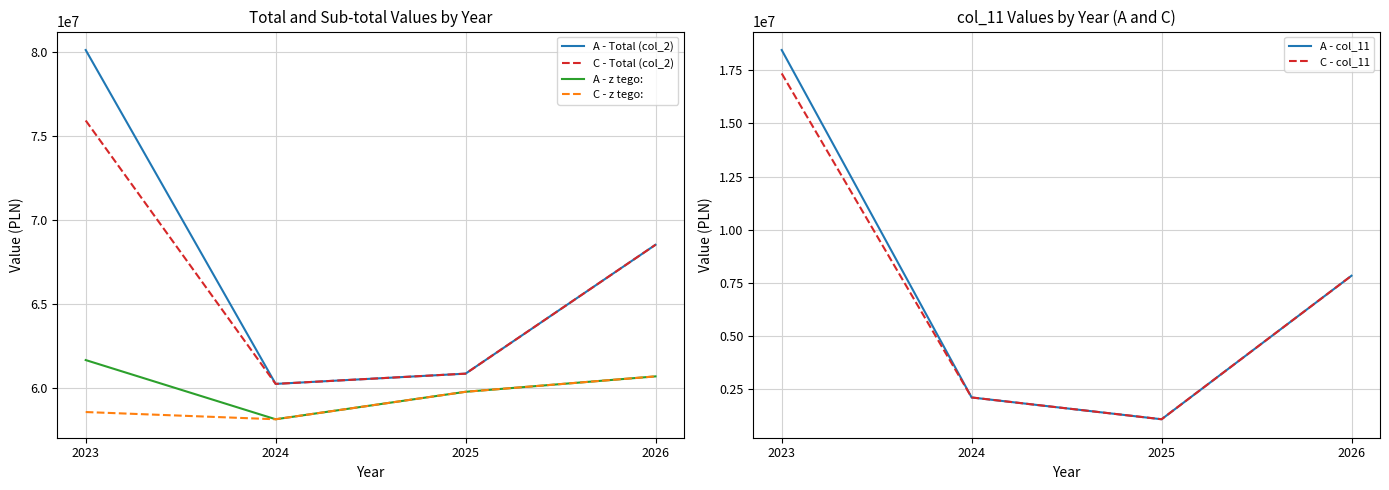

How many lines are shown in the chart?

6